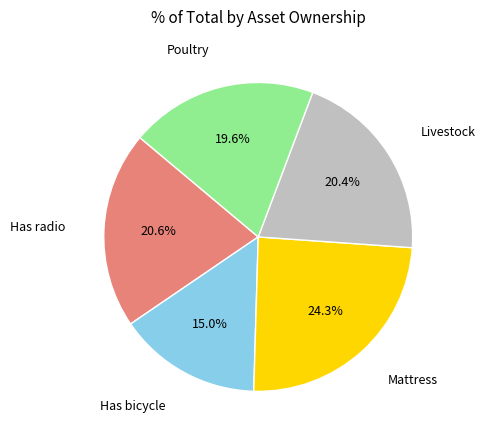

Is there a majority slice in this chart?

No